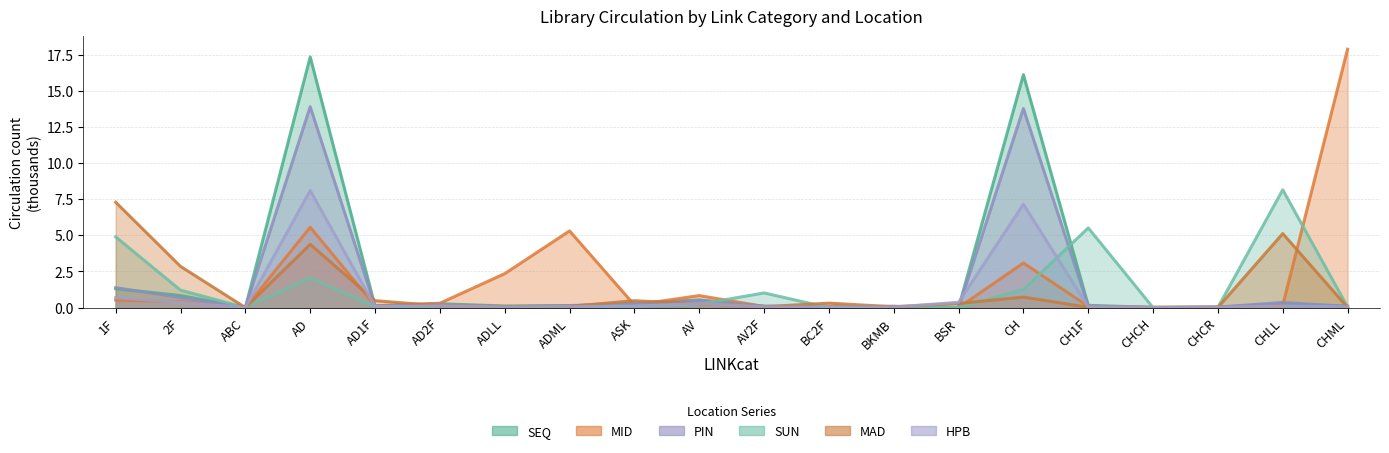

What is the total value across all series at ASK?

1.4